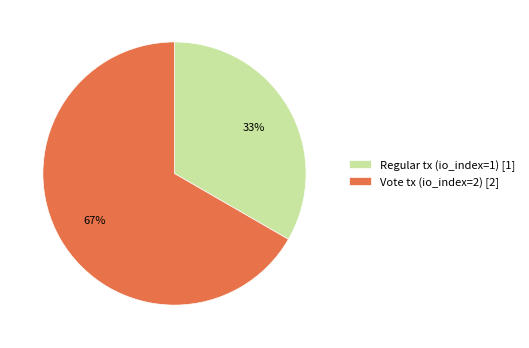

Count the number of slices in the pie.

2